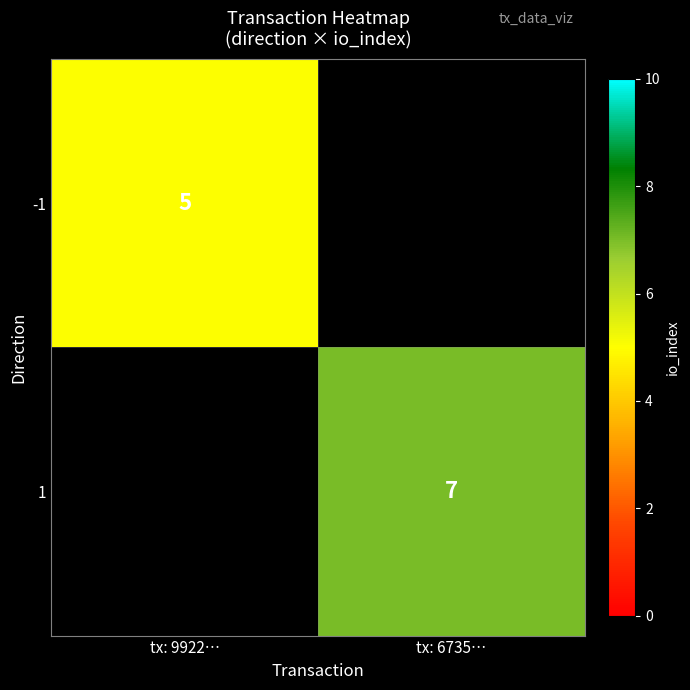

Which label corresponds to the smallest value in the chart?

tx: 9922…